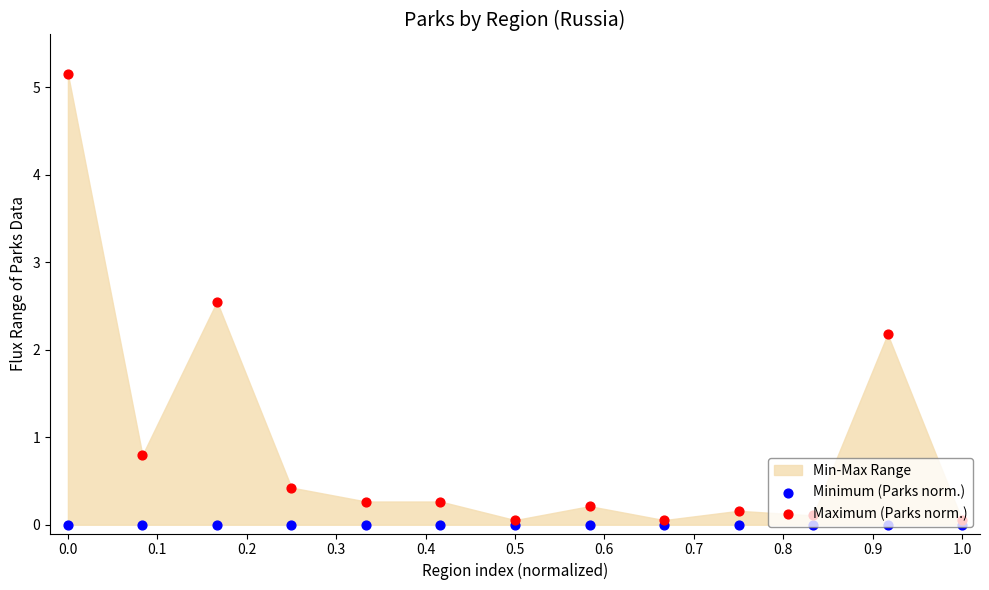

Which series contains the highest Y value?

Maximum (Parks norm.)